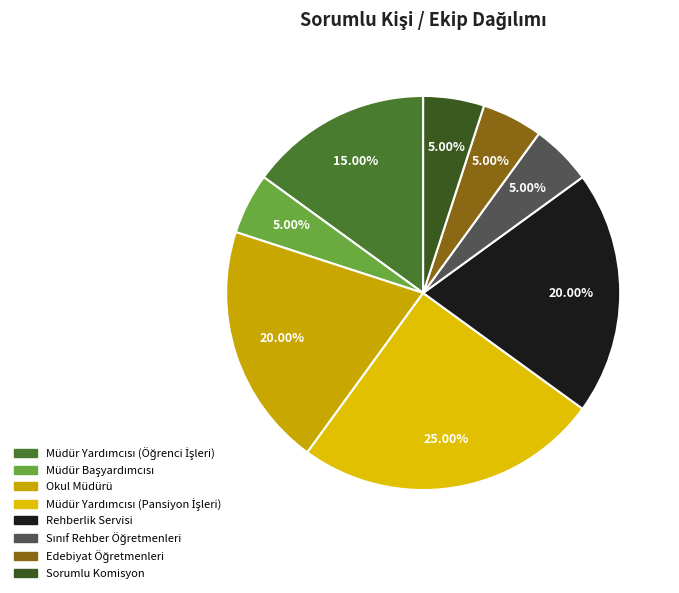

Combined, what portion of the pie is Müdür Başyardımcısı and Müdür Yardımcısı (Öğrenci İşleri)?

20.0%